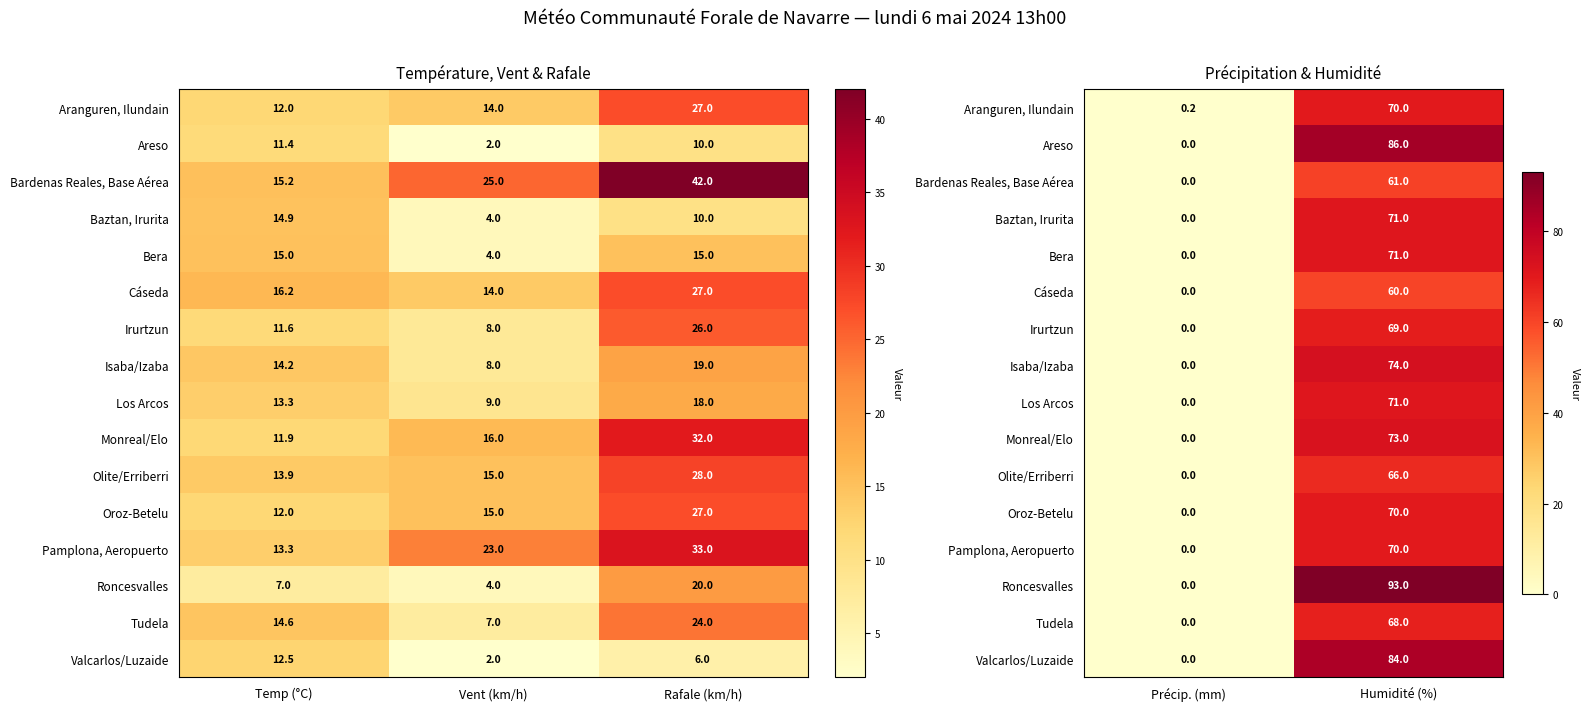

Which has a higher value, Vent (km/h) or Temp (°C)?

Vent (km/h)